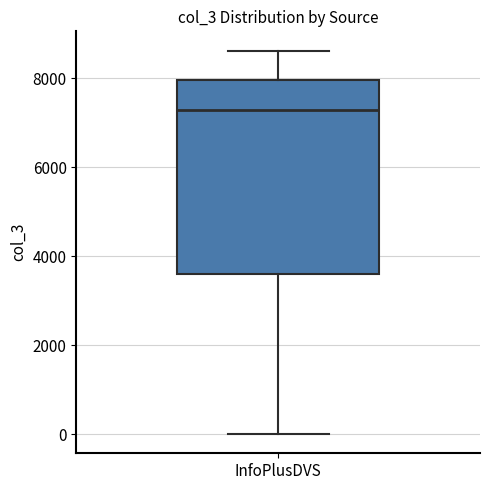

Where does the median line of the box for InfoPlusDVS sit on the y-axis? The values are not printed on the chart, so give them approximately, as read against the axis.

7200